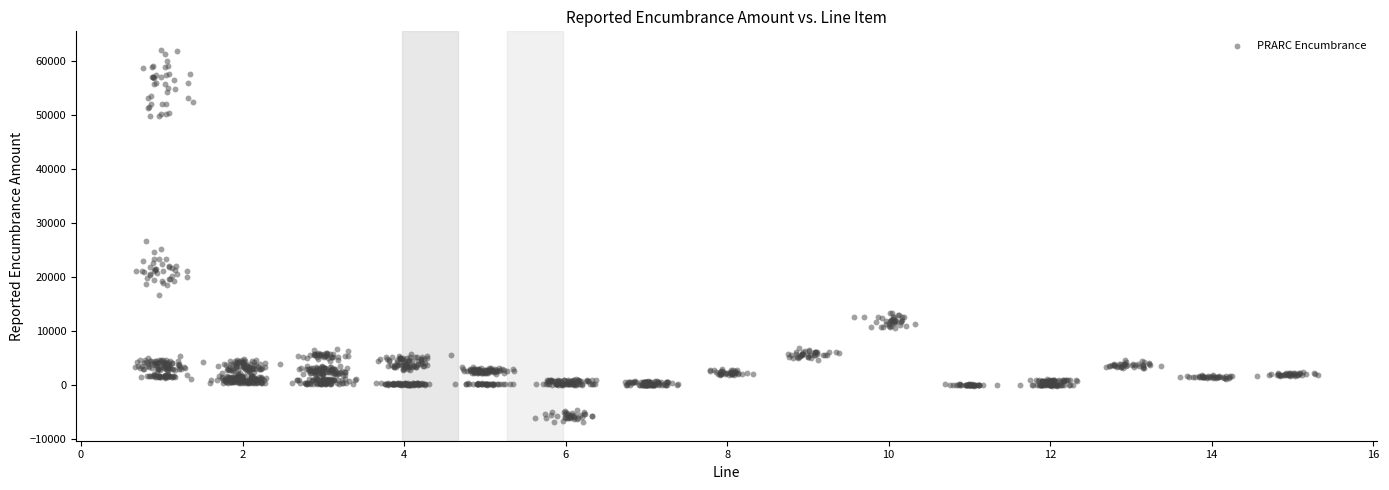

What is the range of X values (max minus min)?

14.6